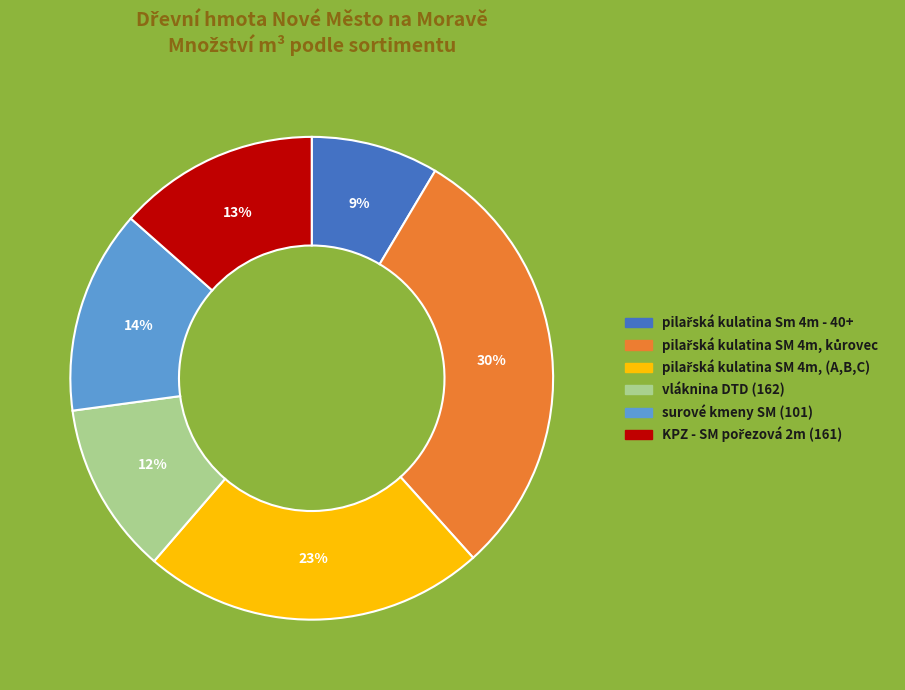

To the nearest percent, what portion does surové kmeny SM (101) represent?

14%